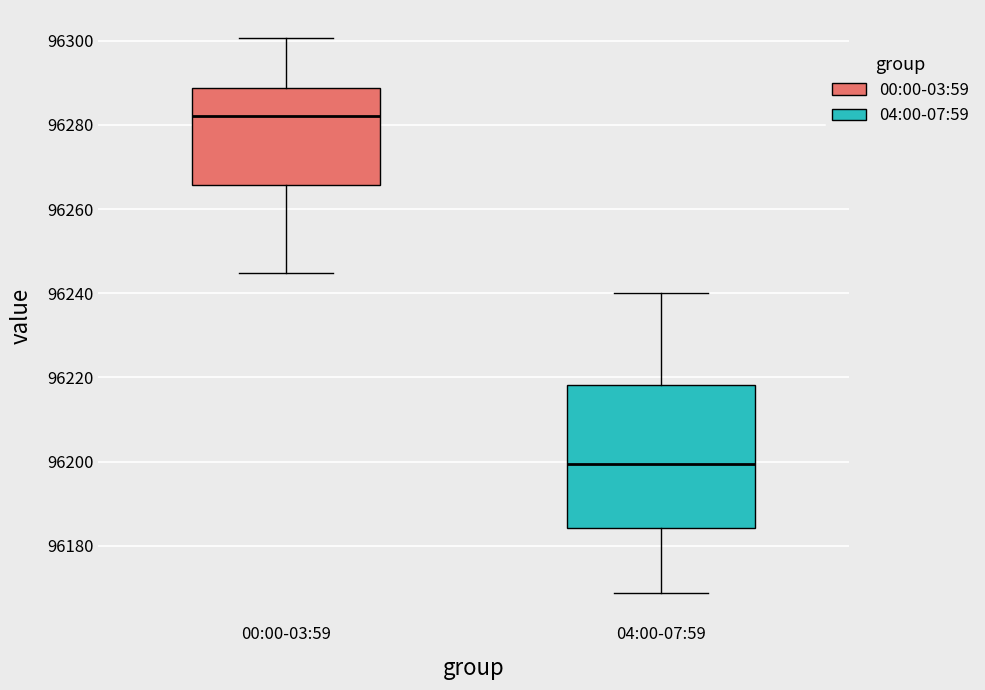

Reading left to right, read every box against the y-axis: the position of its median line, the range the box covers, and the ends of its whiskers. The values are not printed on the chart, so give them approximately, as read against the axis.

00:00-03:59: median 96282, box 96266 to 96288, whiskers 96244 to 96300
04:00-07:59: median 96200, box 96184 to 96218, whiskers 96168 to 96240